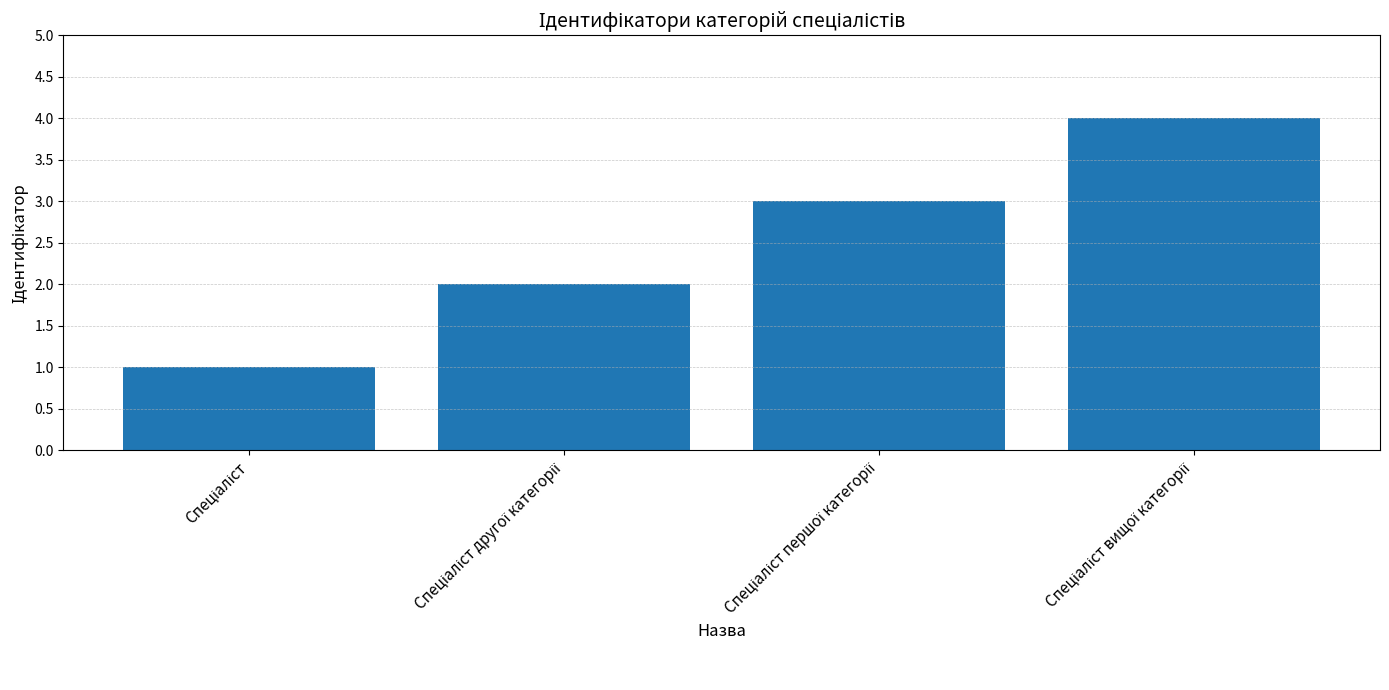

What is the maximum value shown in the chart?

4